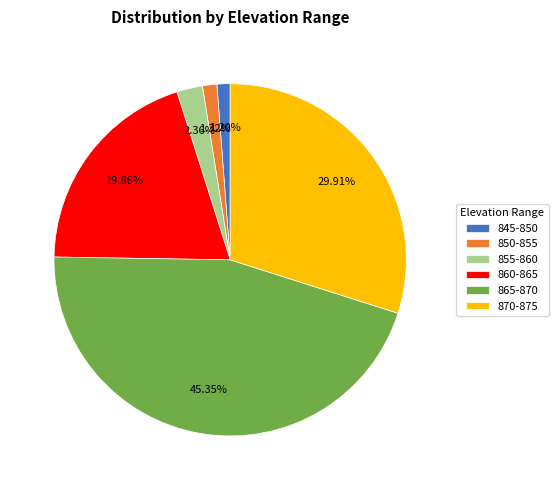

How much of the chart is everything except 870-875?

70.1%